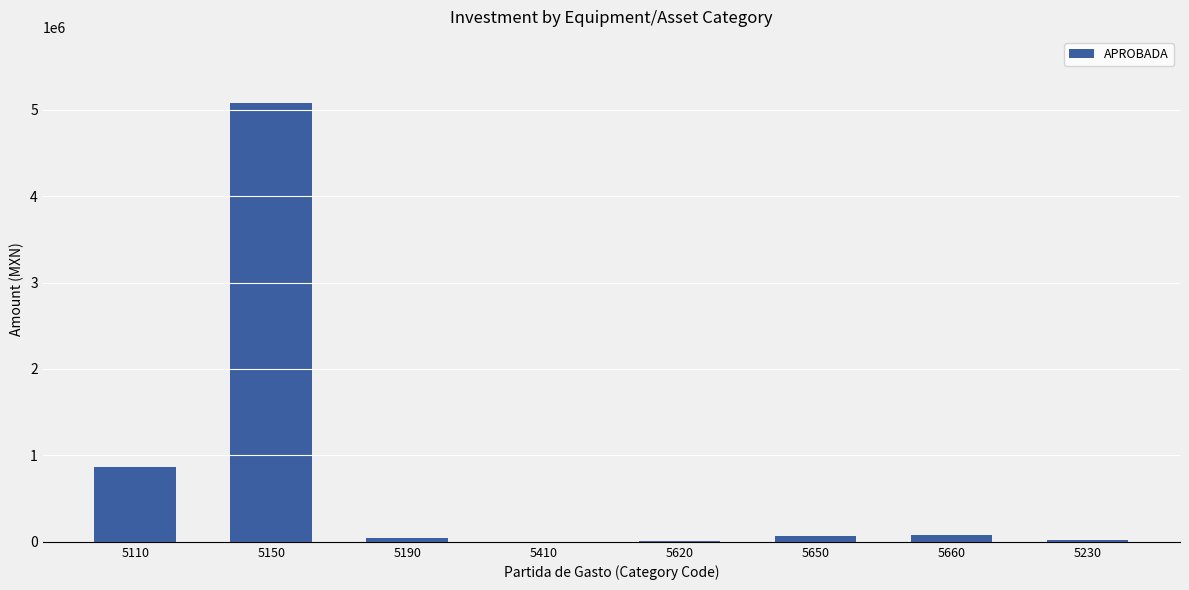

Is it true that the value at 5150 is 5079590.8?

True